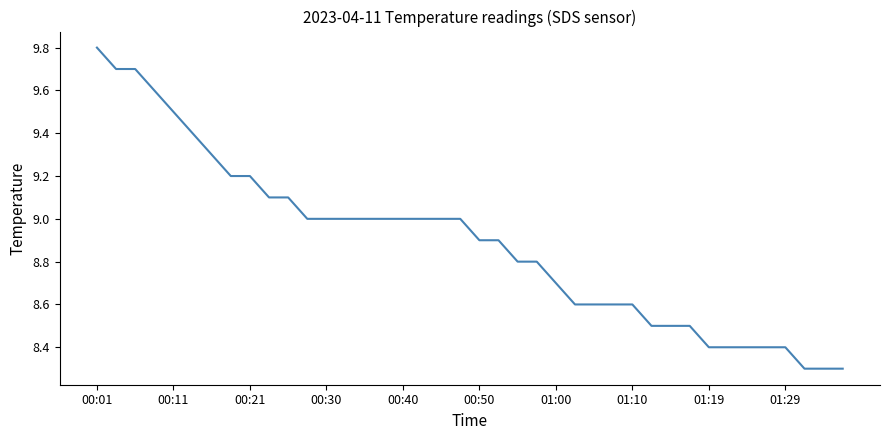

What is the difference between the maximum and minimum values?

1.5